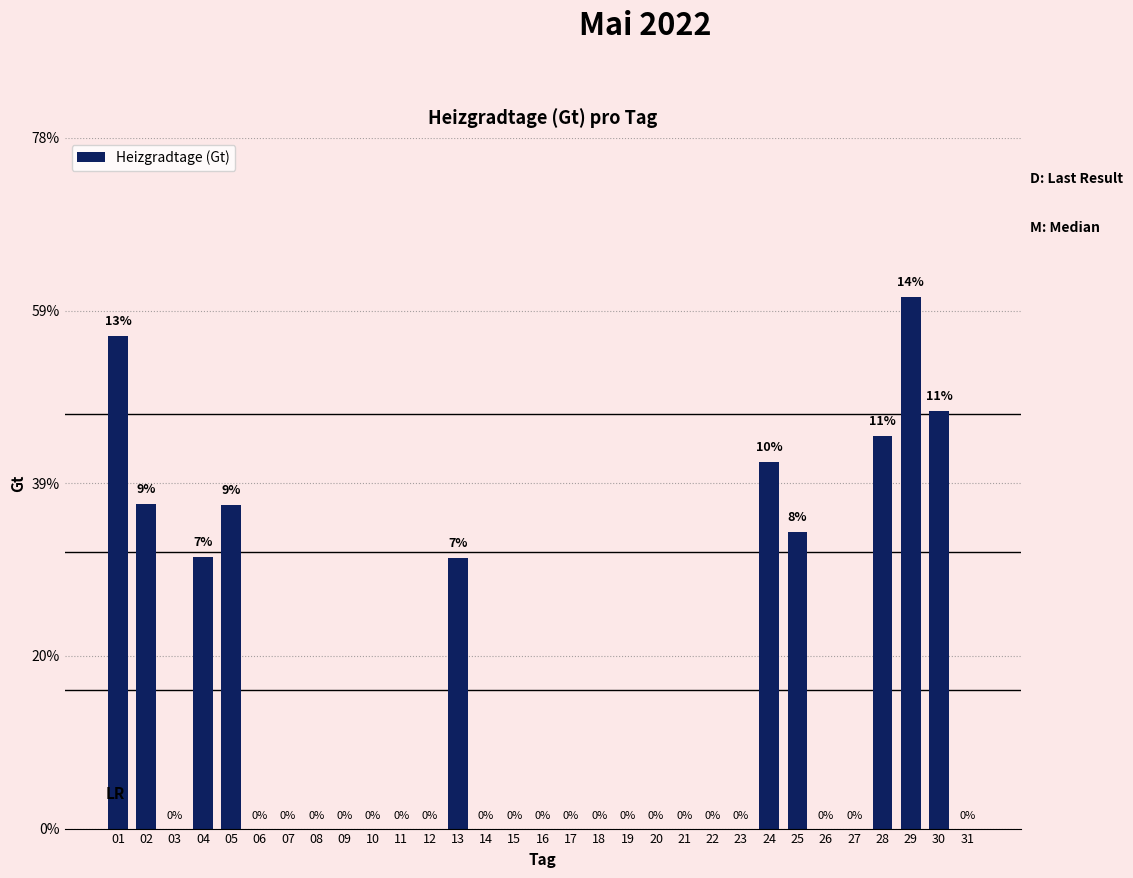

List the labels in order of value, smallest first.

03, 06, 07, 08, 09, 10, 11, 12, 14, 15, 16, 17, 18, 19, 20, 21, 22, 23, 26, 27, 31, 13, 04, 25, 05, 02, 24, 28, 30, 01, 29